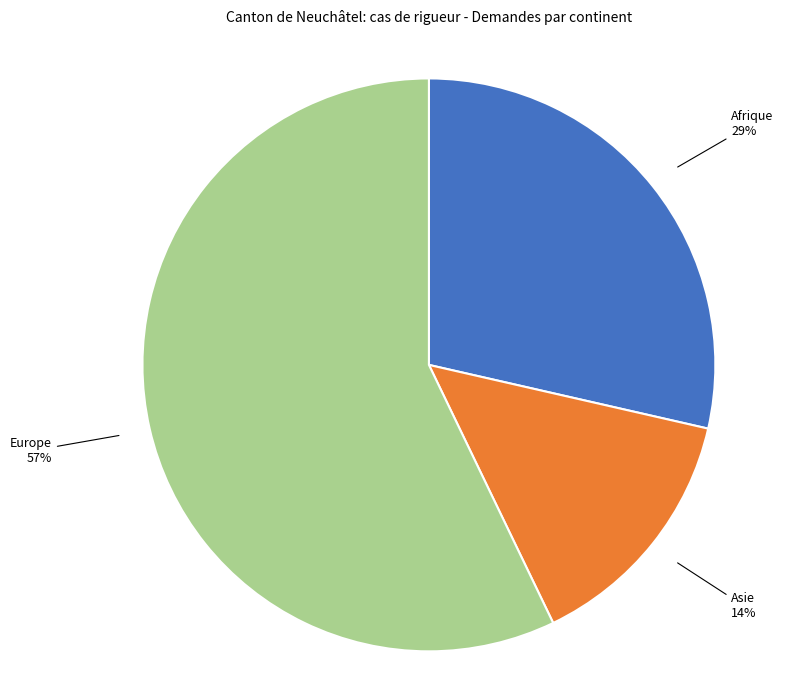

What is the ratio of the value at Afrique to the value at Europe?

0.5